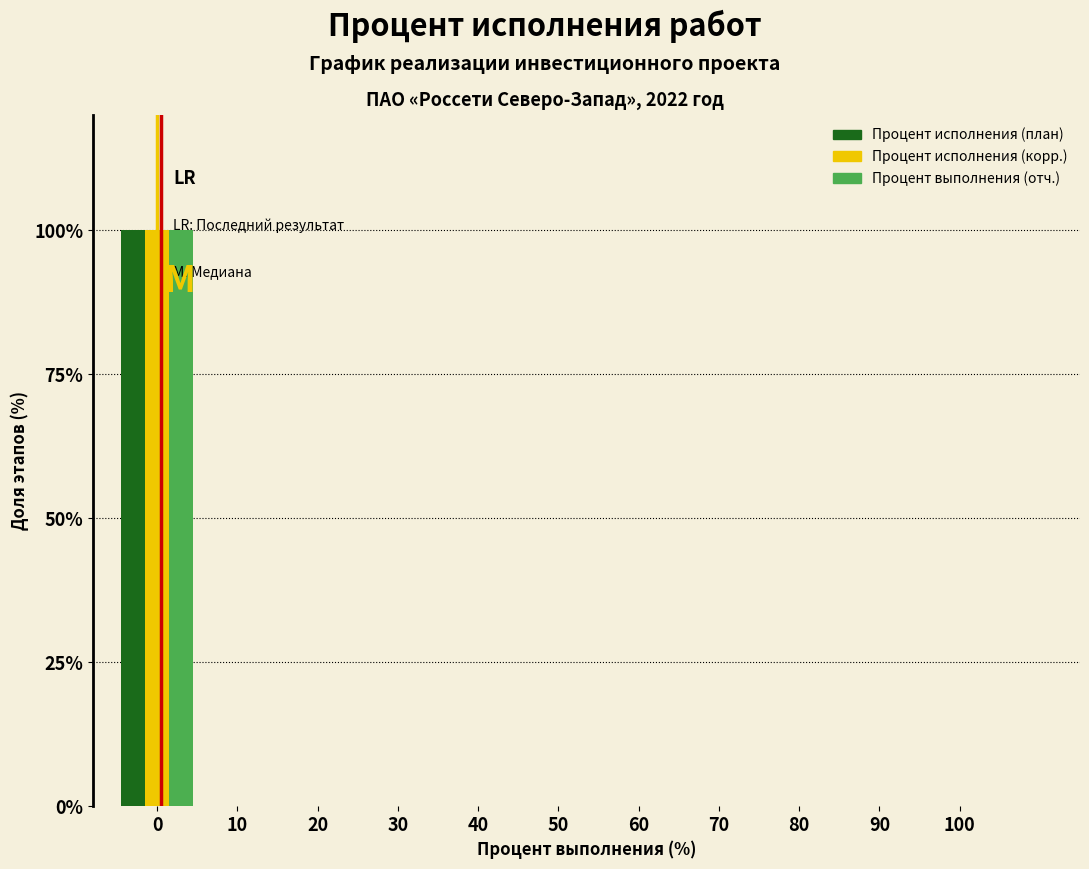

Is it true that Процент выполнения (отч.) equals -38 at 90?

False